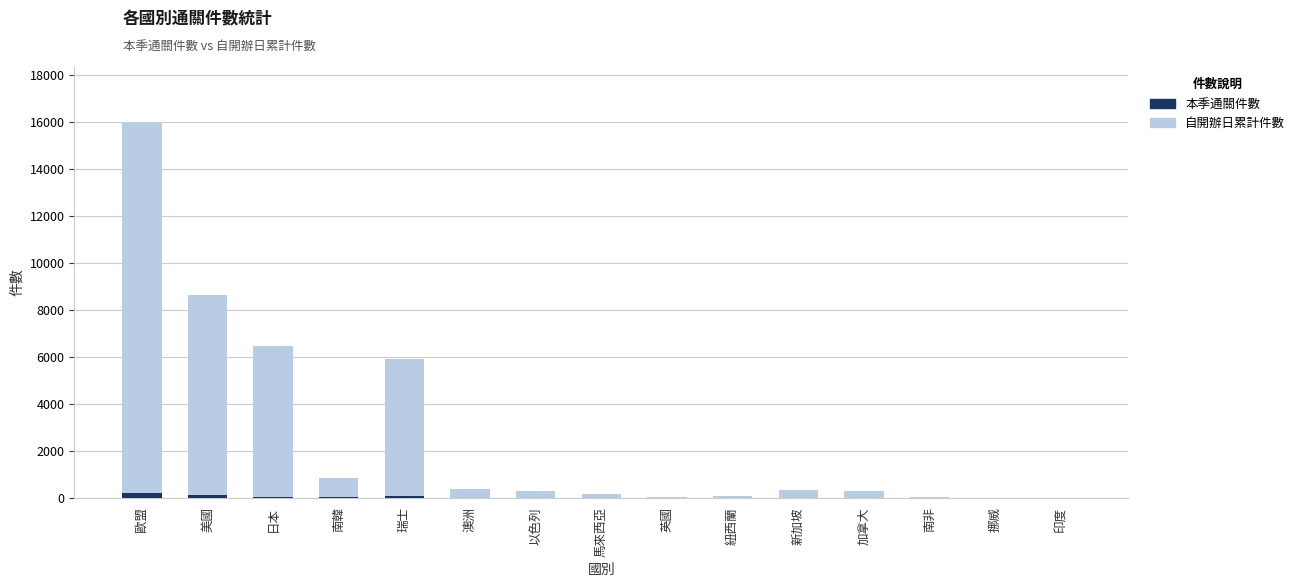

Where does the 自開辦日累計件數 series first go above 290?

歐盟